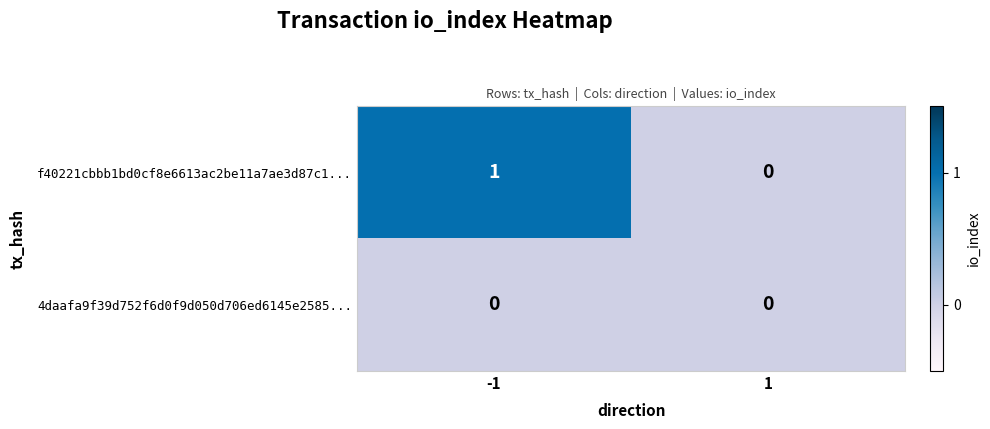

Rank the series at -1 from highest to lowest value.

f40221cbbb1bd0cf8e6613ac2be11a7ae3d87c1..., 4daafa9f39d752f6d0f9d050d706ed6145e2585...